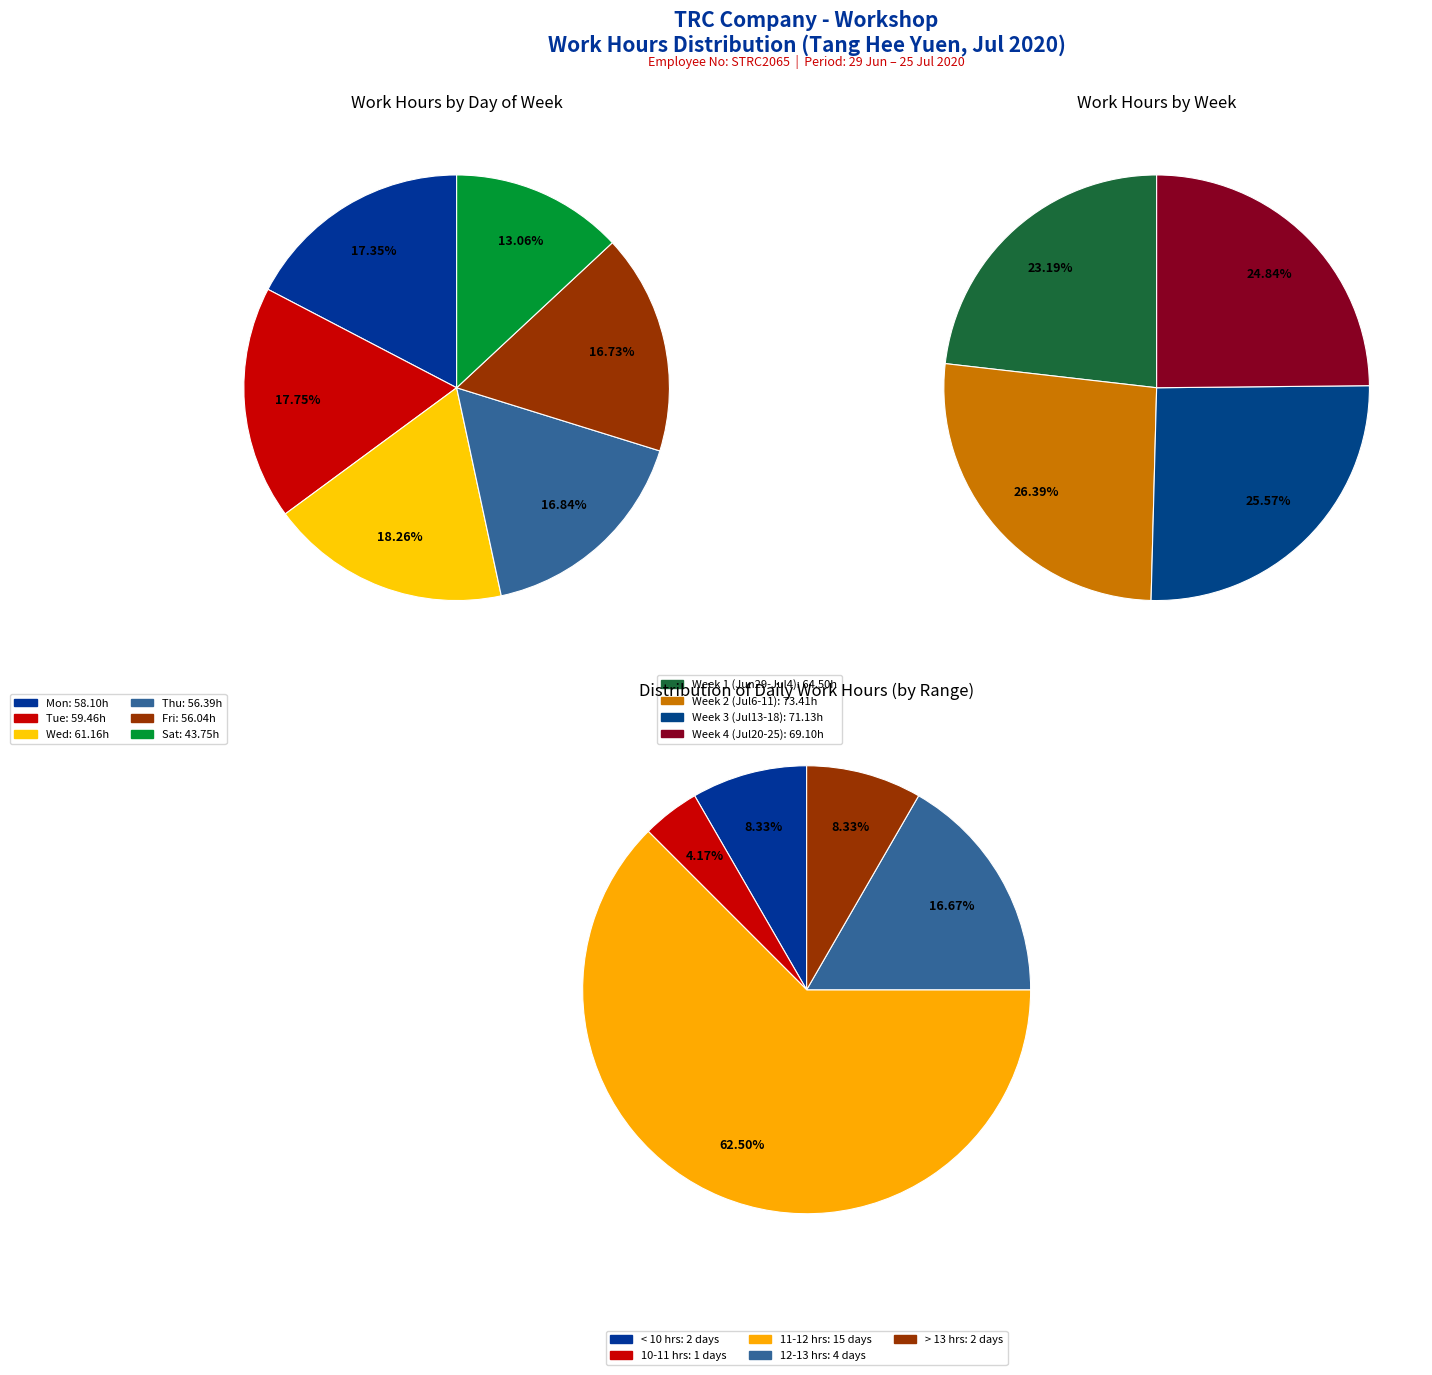

Is Fri the majority of the pie?

No